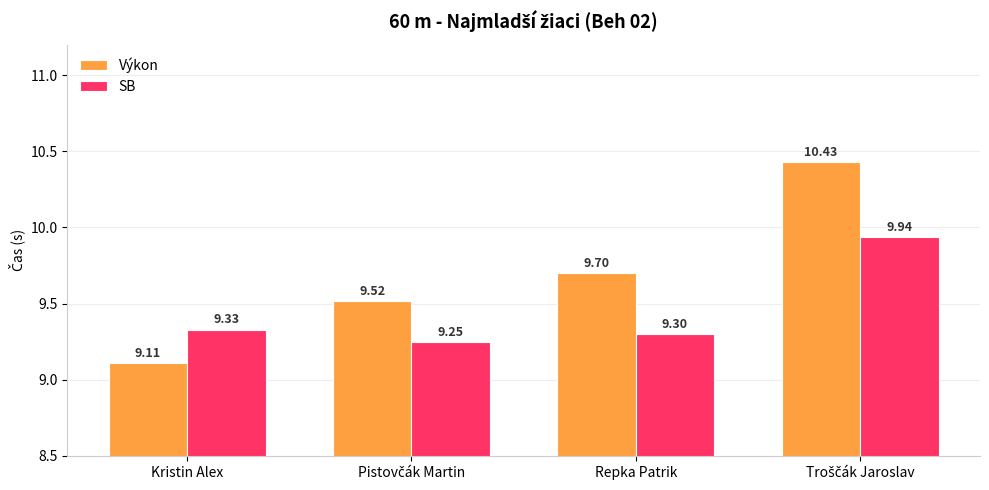

Which label corresponds to the smallest value in the chart?

Kristin Alex